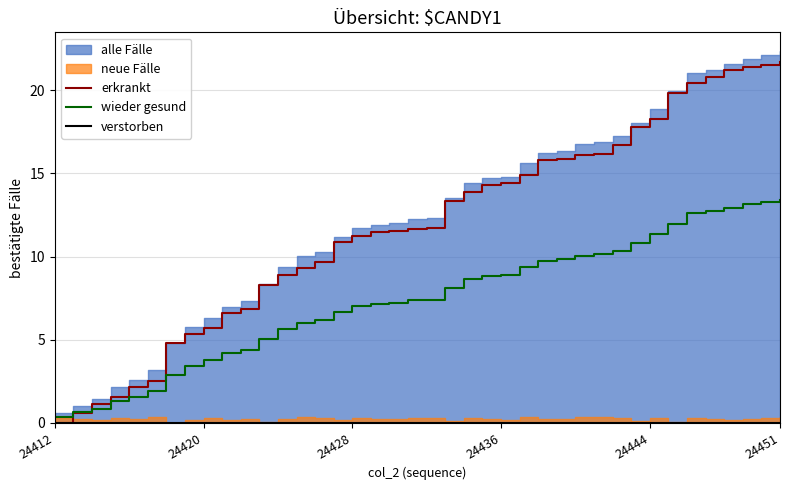

How many values in the erkrankt series are below 11?

16